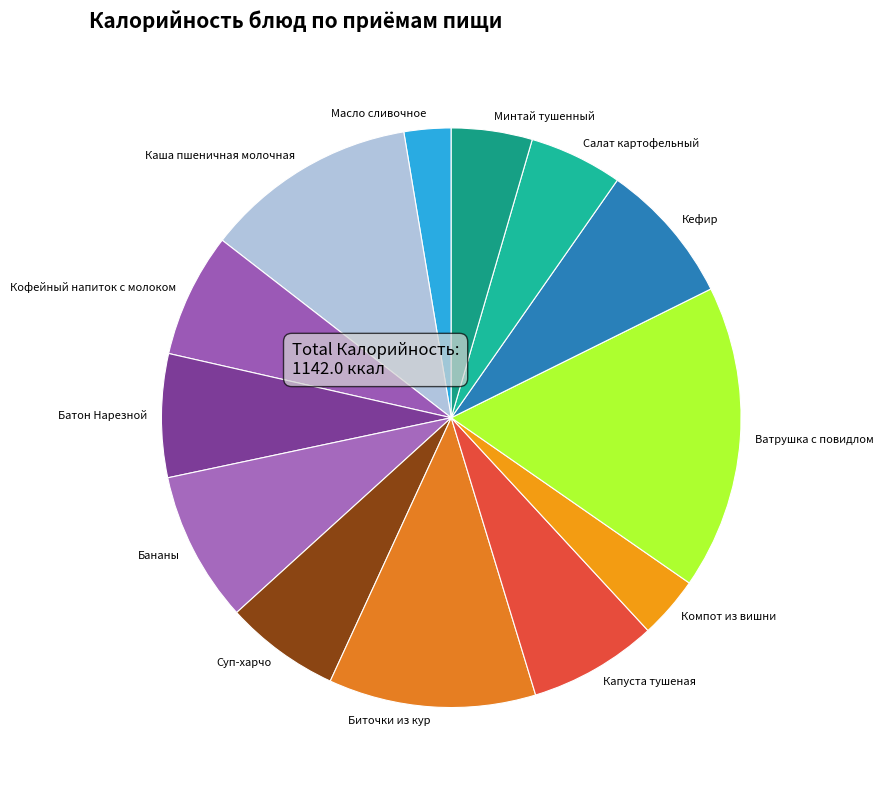

What is the largest slice in the pie chart?

Ватрушка с повидлом